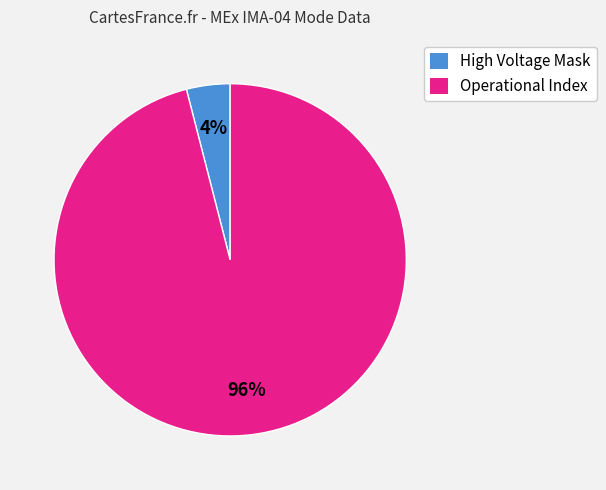

Is there any slice that represents more than half of the pie?

Yes